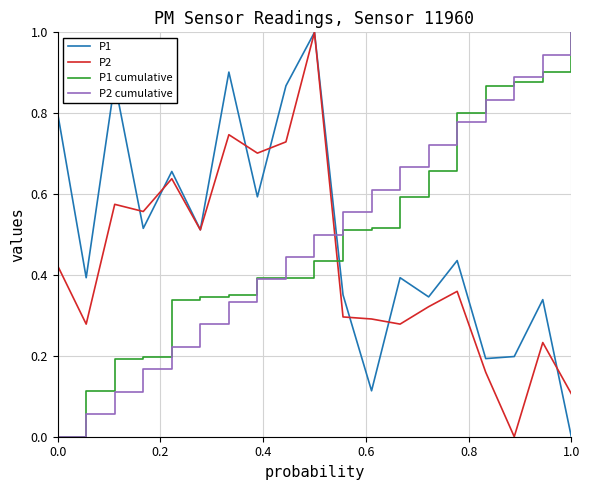

True or false: P2 cumulative and P2 intersect in this chart.

True